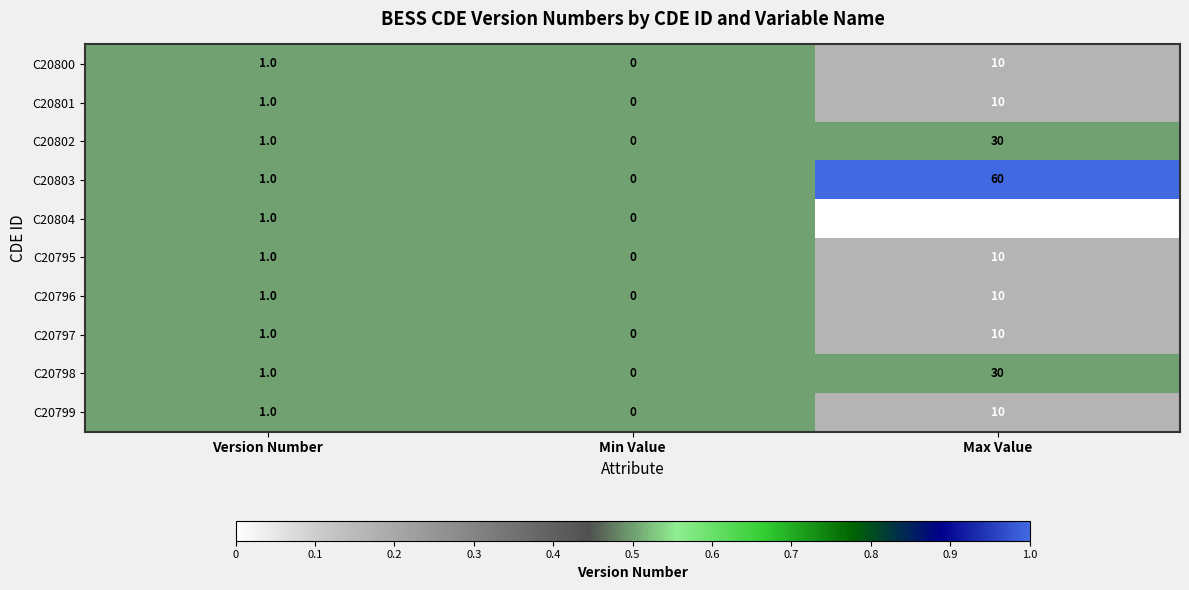

How many series are shown in this chart?

10